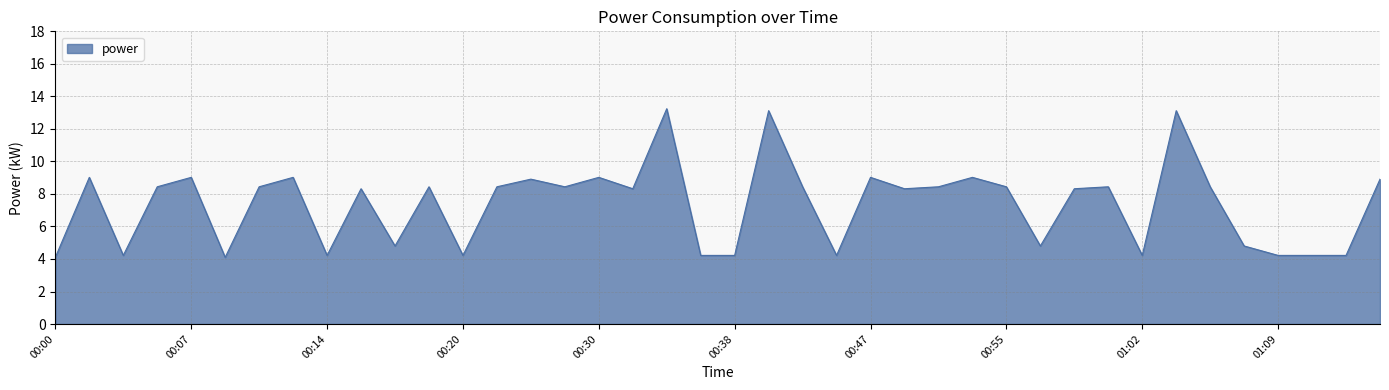

True or false: there are more than 1 points higher than both neighbors.

True